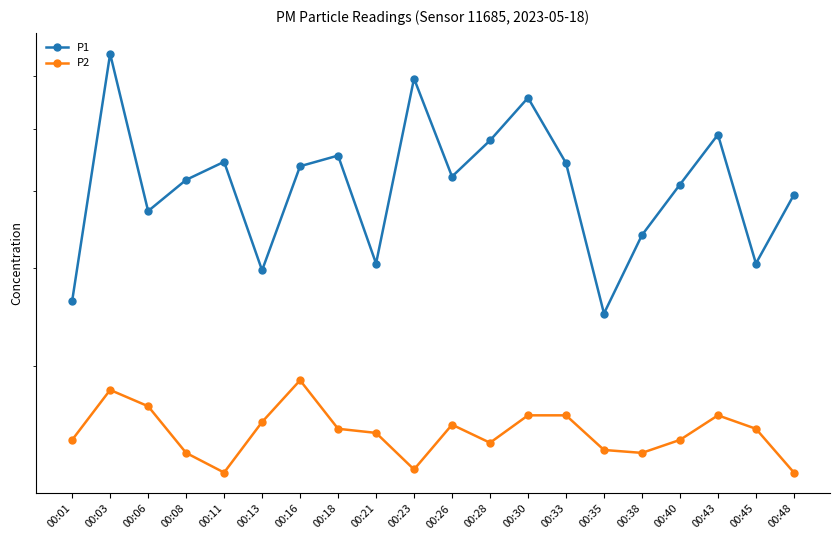

Reading right to left, list all the values displayed in this chart.

P1: 00:48=5.0	00:45=4.0	00:43=5.9	00:40=5.1	00:38=4.4	00:35=3.5	00:33=5.4	00:30=6.6	00:28=5.8	00:26=5.2	00:23=7.0	00:21=4.0	00:18=5.5	00:16=5.4	00:13=4.0	00:11=5.5	00:08=5.2	00:06=4.7	00:03=7.5	00:01=3.6
P2: 00:48=2.2	00:45=2.5	00:43=2.6	00:40=2.4	00:38=2.3	00:35=2.4	00:33=2.6	00:30=2.6	00:28=2.4	00:26=2.5	00:23=2.2	00:21=2.5	00:18=2.5	00:16=2.9	00:13=2.5	00:11=2.2	00:08=2.3	00:06=2.7	00:03=2.8	00:01=2.4